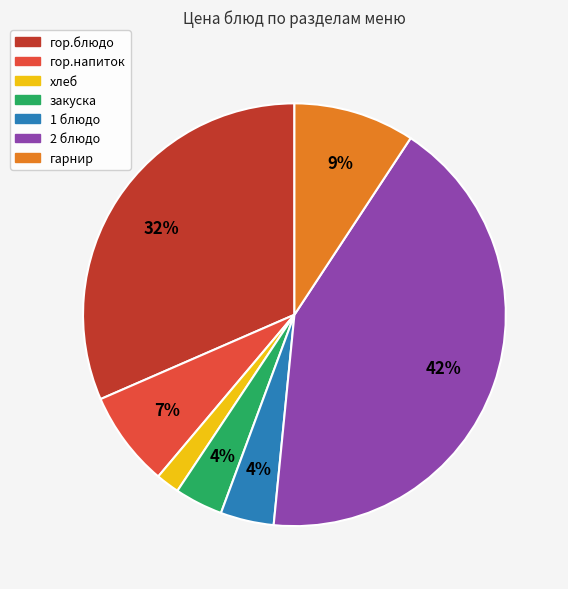

To the nearest percent, what is the combined percentage of гор.напиток and гор.блюдо?

39%